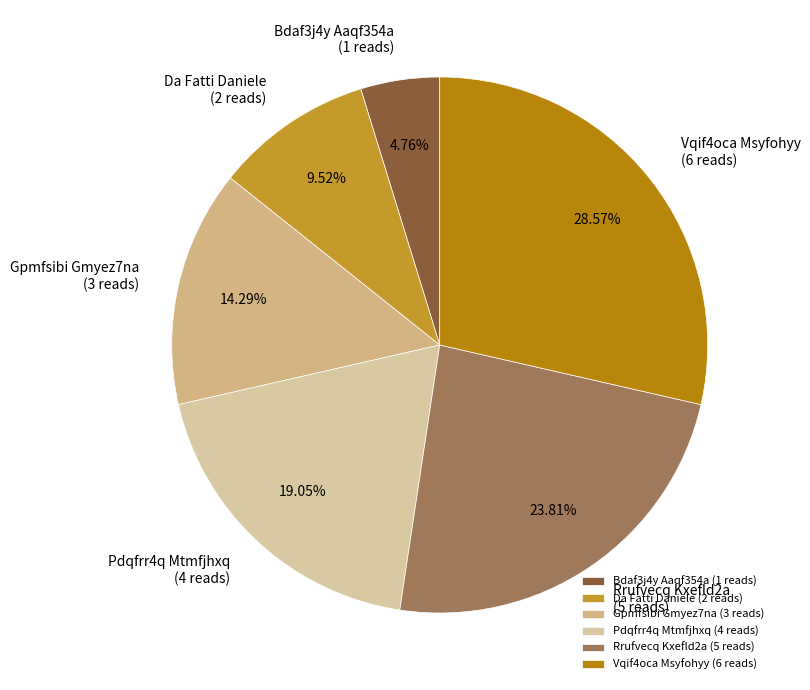

What percentage is the Vqif4oca Msyfohyy slice, to the nearest percent?

29%